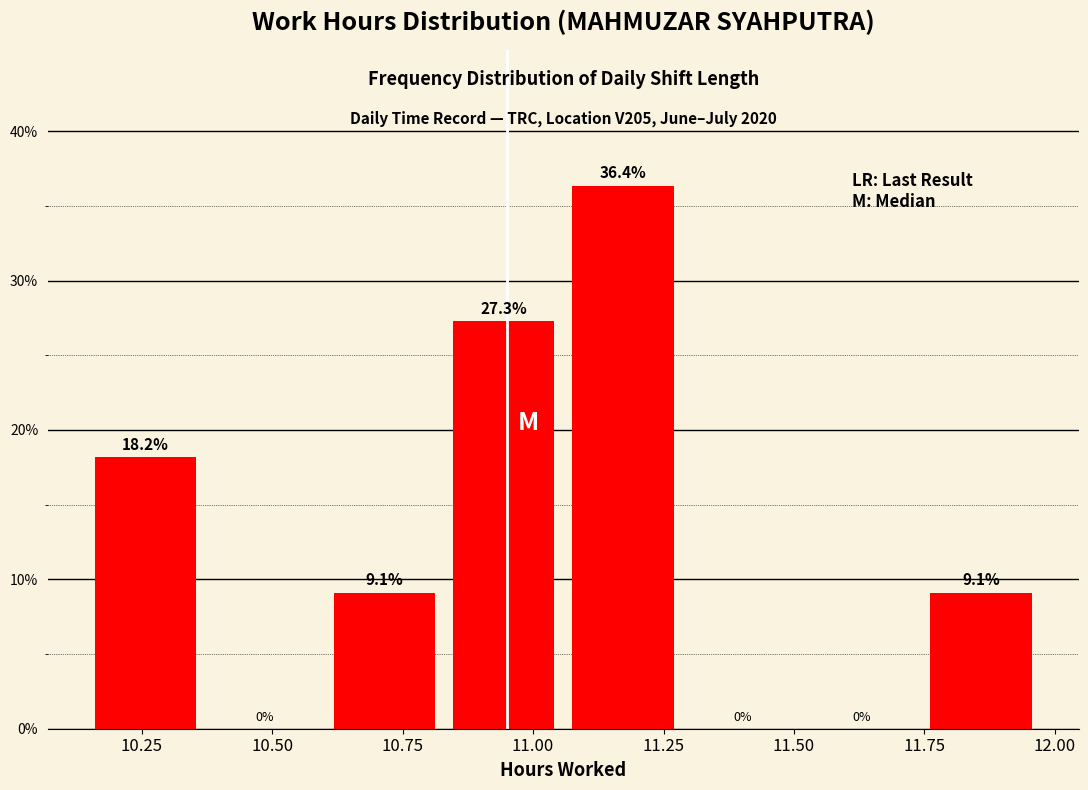

Reading left to right, list every bar in this chart as the range it spans on the x-axis followed by its height. The bar edges are not printed on the chart, so give them approximately, as read against the axis.

10.15 to 10.40: 18.2
10.40 to 10.60: 0.0
10.60 to 10.85: 9.1
10.85 to 11.10: 27.3
11.10 to 11.30: 36.4
11.30 to 11.55: 0.0
11.55 to 11.75: 0.0
11.75 to 12.00: 9.1